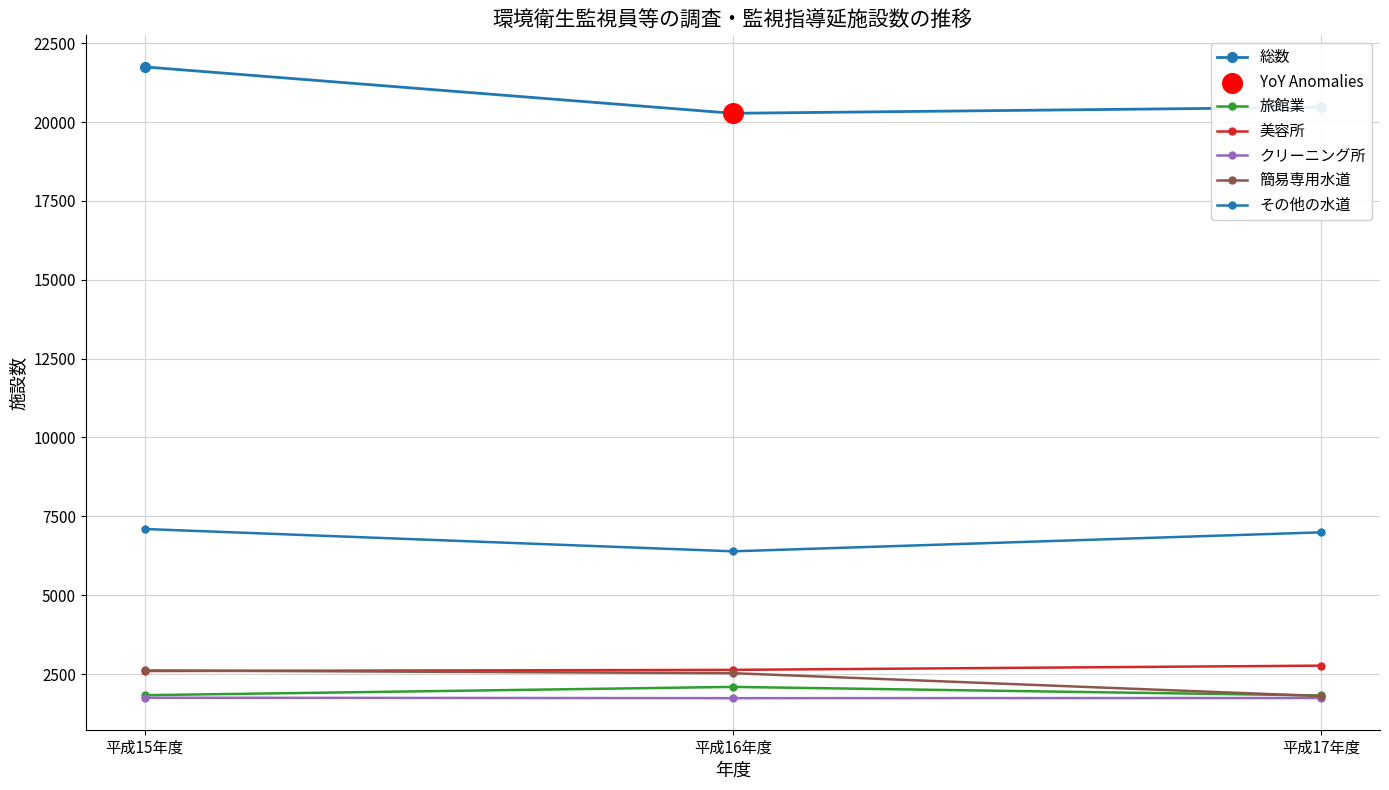

What is the total value across all series at 平成15年度?

37632